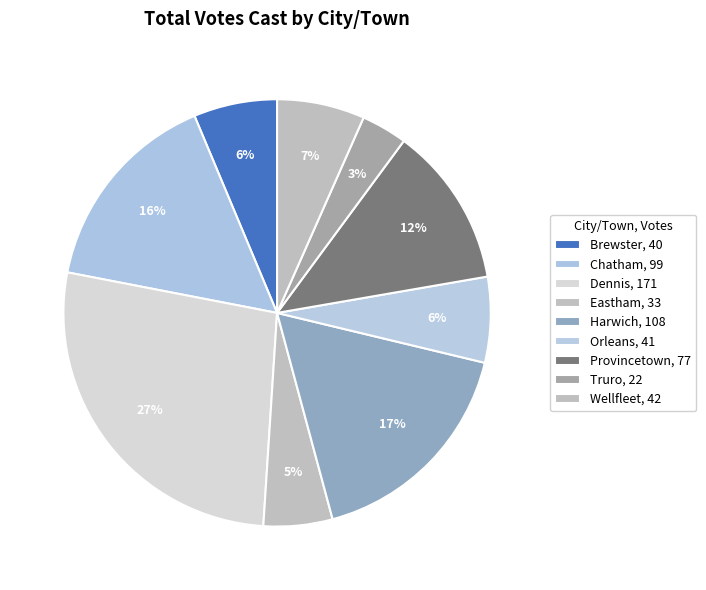

How many slices are in this pie chart?

9